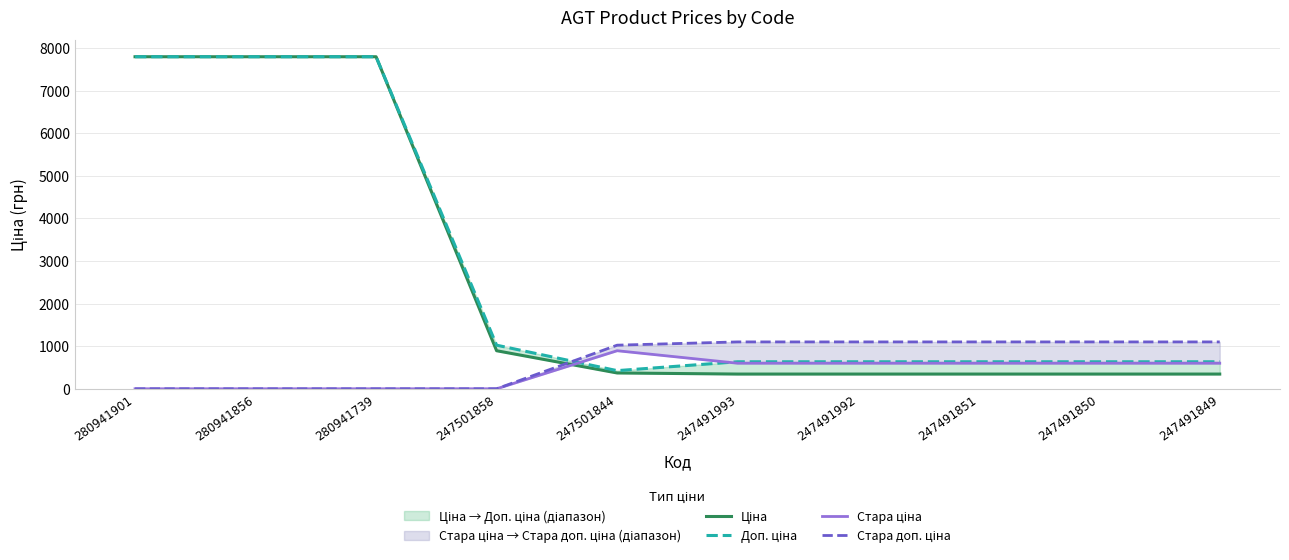

True or false: Стара доп. ціна has a value of 1100.0 at 247491851.

True